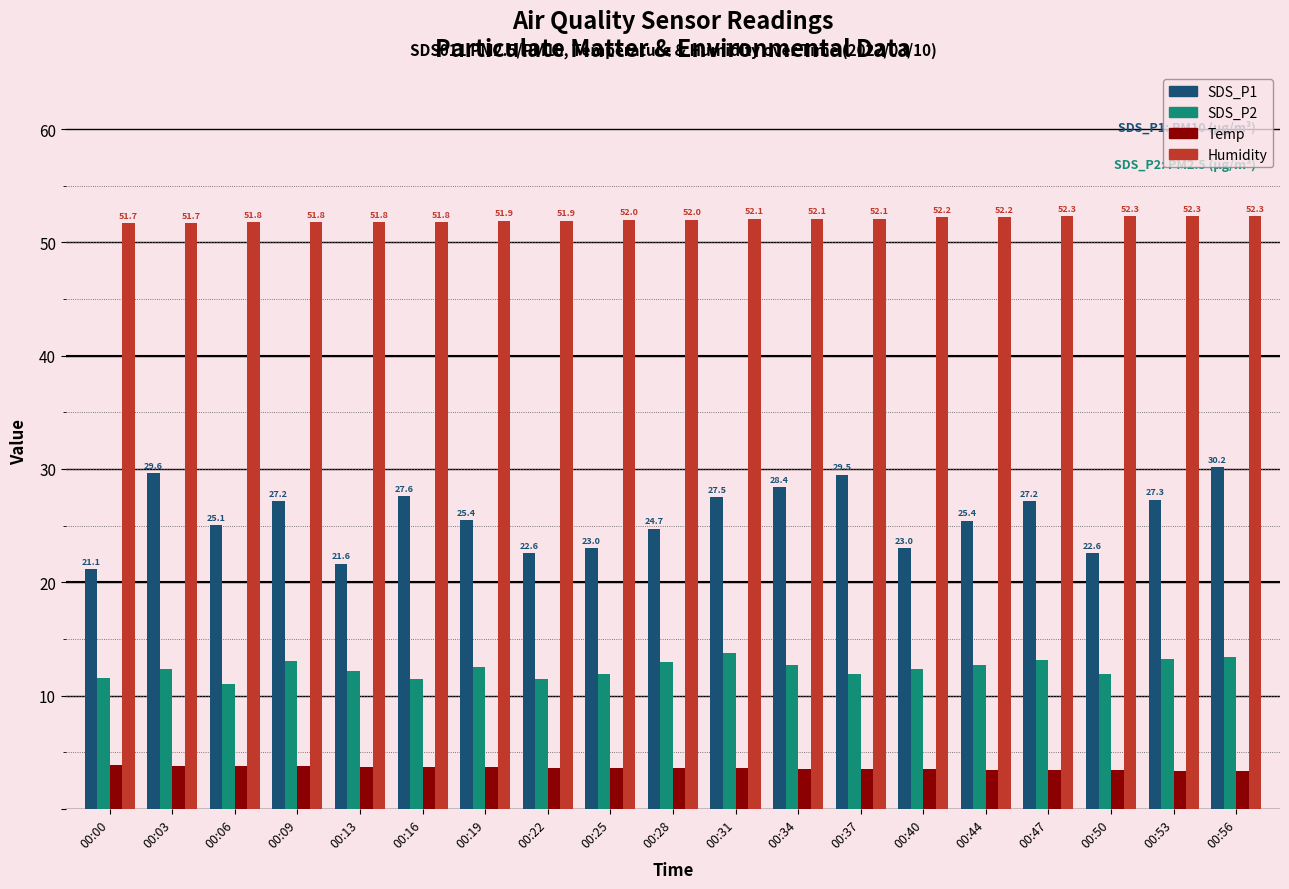

Which series has the widest spread of values?

SDS_P1